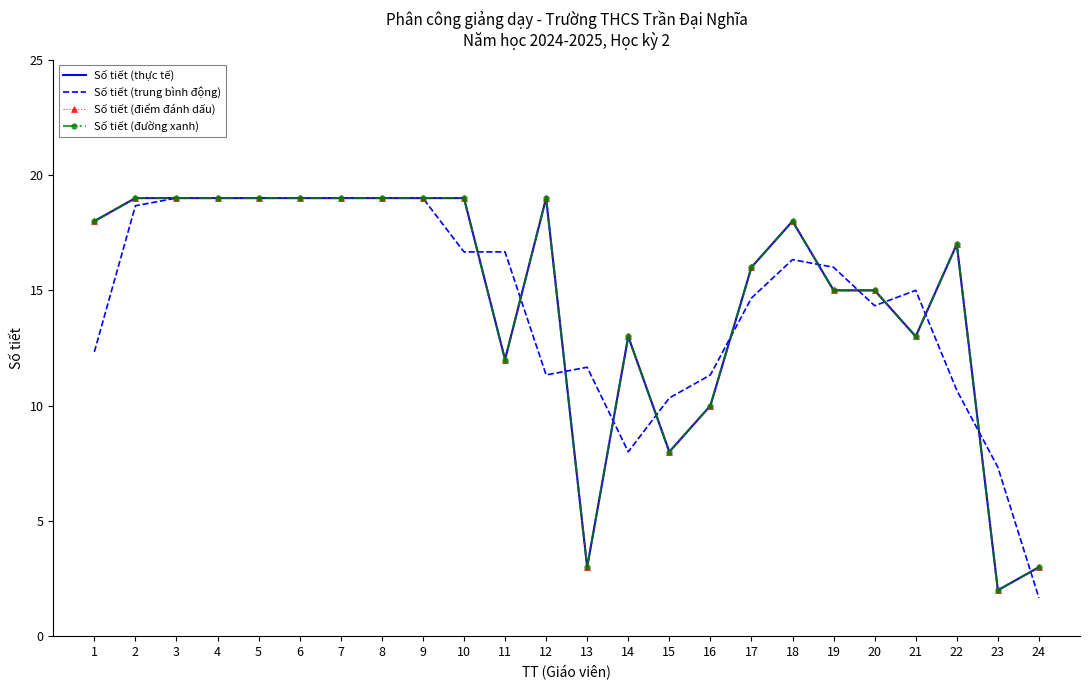

At which label does Số tiết (điểm đánh dấu) reach its minimum?

23